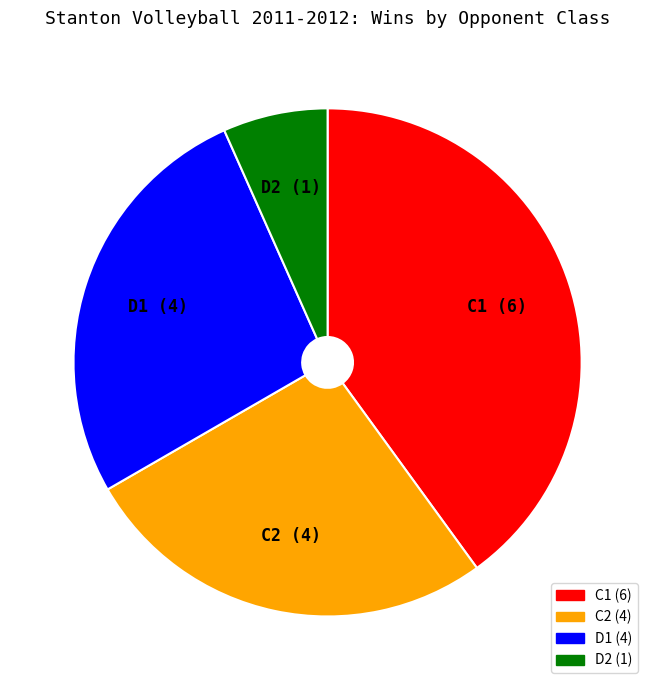

The D1 slice represents 17% of the pie. True or false?

False